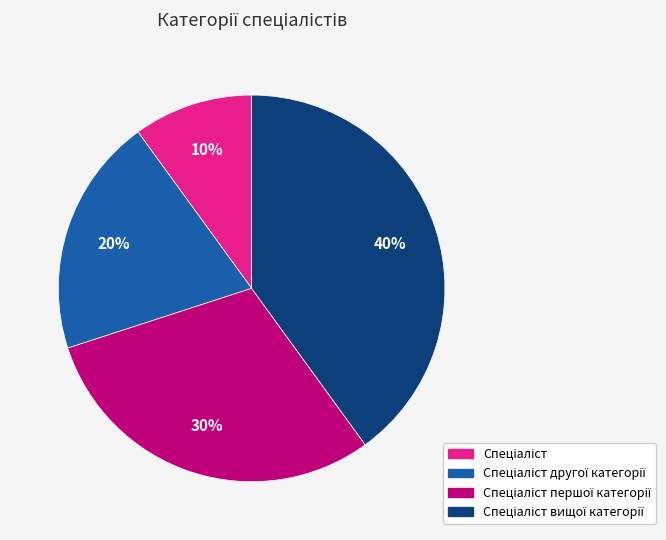

Is there any slice that represents more than half of the pie?

No